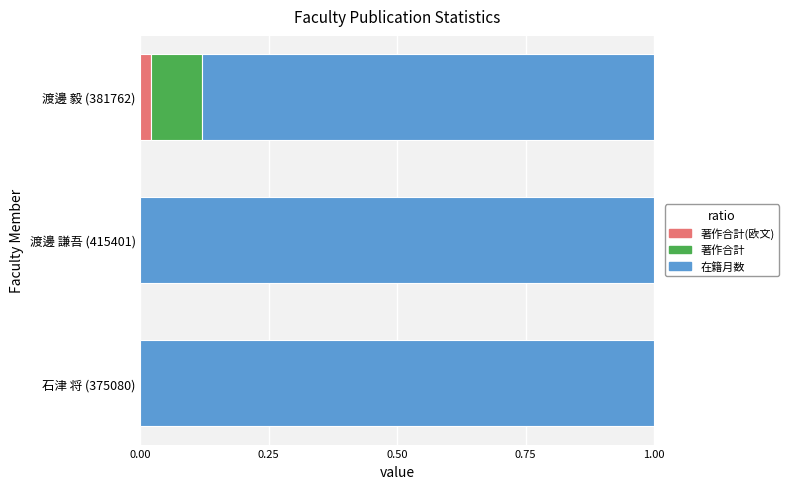

What is the total value across all series at 渡邊 毅 (381762)?

1.0